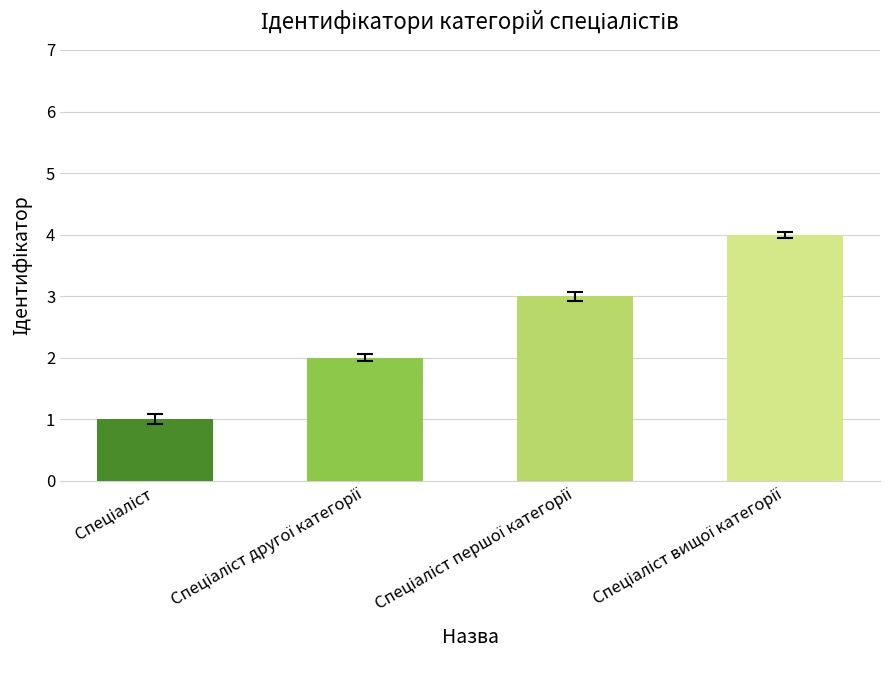

What is the sum of all values?

10